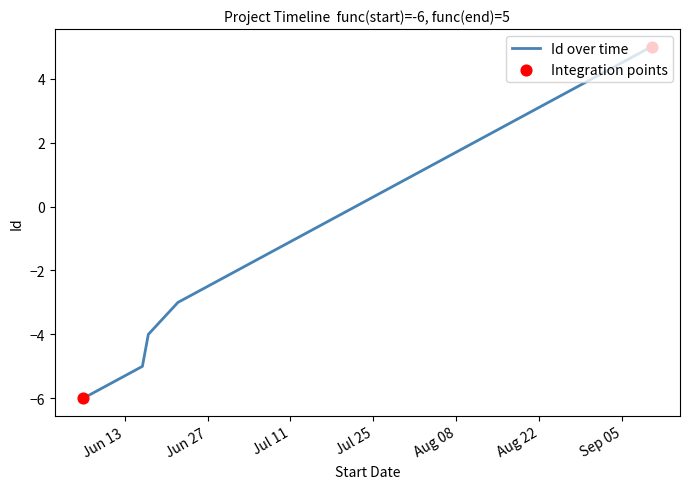

What is the maximum value shown in the chart?

5